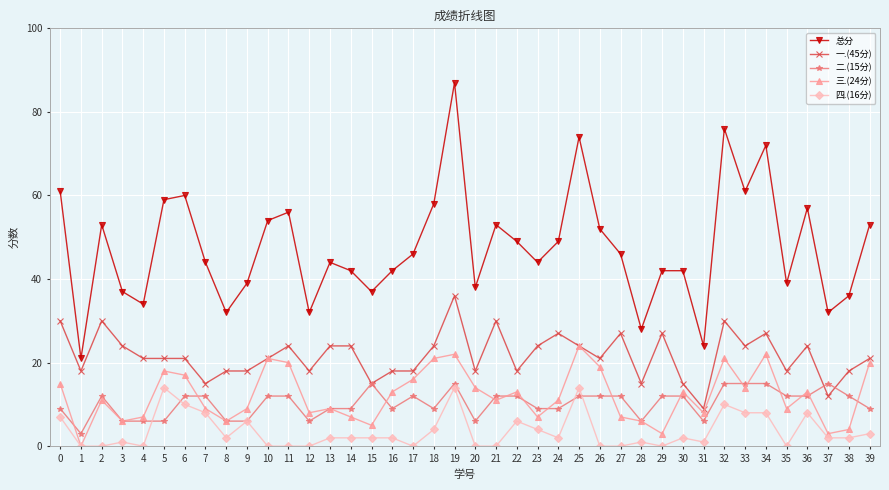

How many data points in 总分 are less than 46?

20